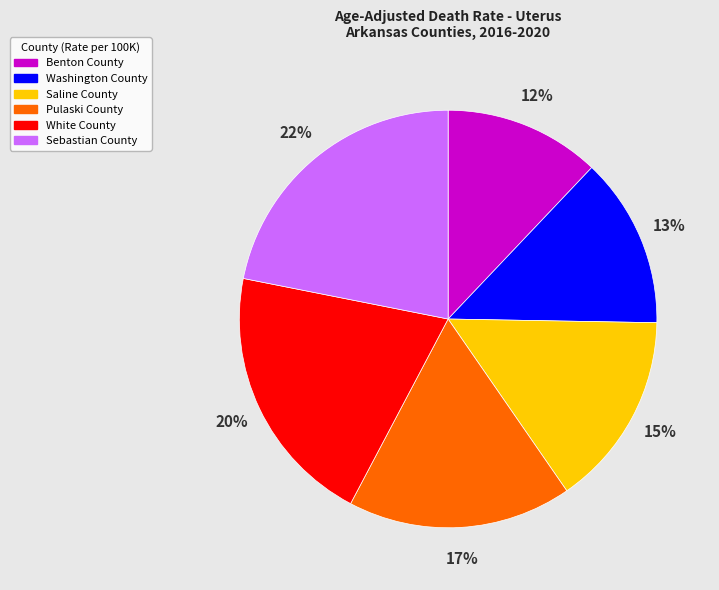

Which category has the biggest portion of the pie?

Sebastian County